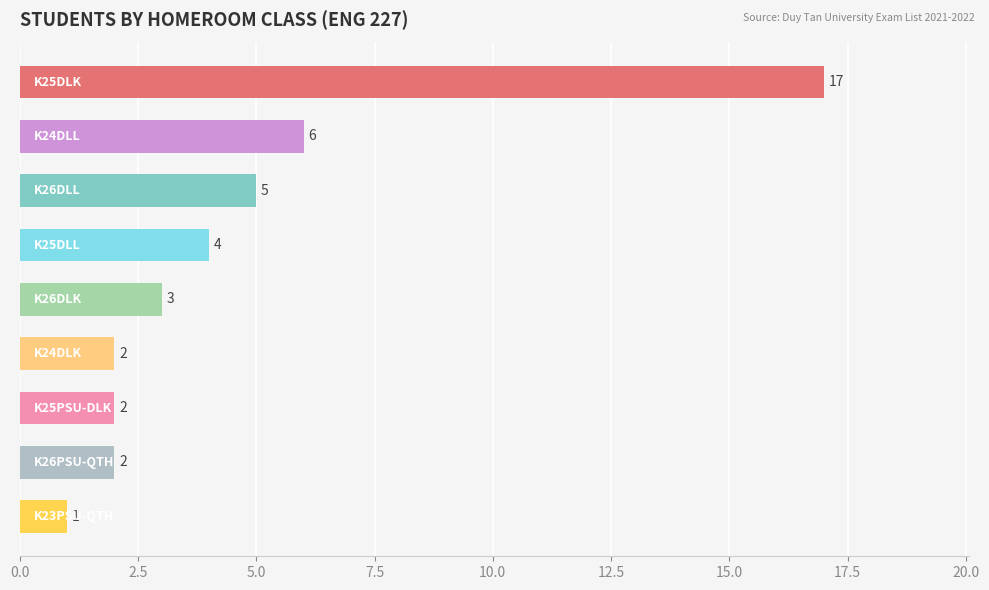

Reading top to bottom, list all the values displayed in this chart.

17	6	5	4	3	2	2	2	1